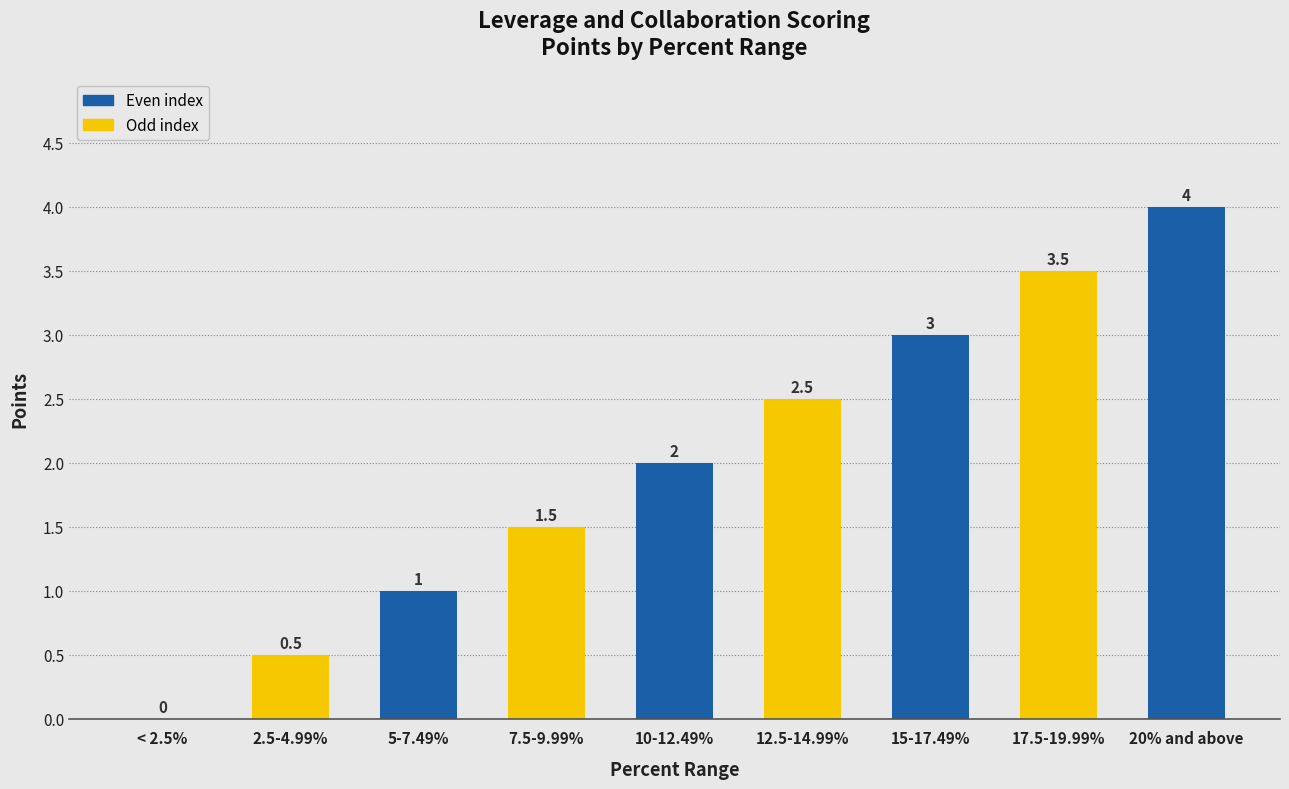

Reading left to right, what are all the values shown in this chart?

< 2.5%=0.0	2.5-4.99%=0.5	5-7.49%=1.0	7.5-9.99%=1.5	10-12.49%=2.0	12.5-14.99%=2.5	15-17.49%=3.0	17.5-19.99%=3.5	20% and above=4.0